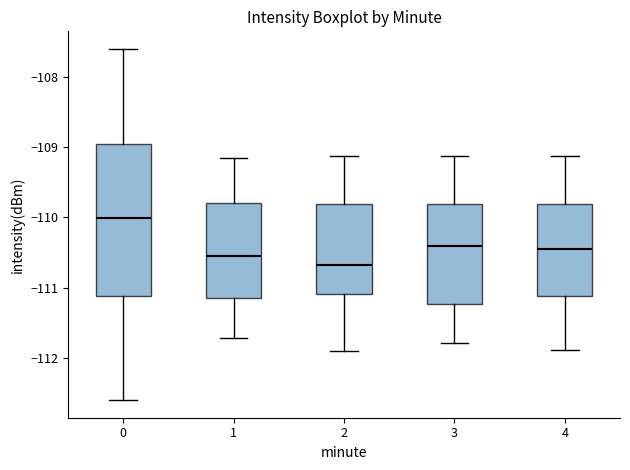

Reading left to right, read every box against the y-axis: the position of its median line, the range the box covers, and the ends of its whiskers. The values are not printed on the chart, so give them approximately, as read against the axis.

0: median -110.0, box -111.1 to -109.0, whiskers -112.6 to -107.6
1: median -110.5, box -111.1 to -109.8, whiskers -111.7 to -109.2
2: median -110.7, box -111.1 to -109.8, whiskers -111.9 to -109.1
3: median -110.4, box -111.2 to -109.8, whiskers -111.8 to -109.1
4: median -110.5, box -111.1 to -109.8, whiskers -111.9 to -109.1